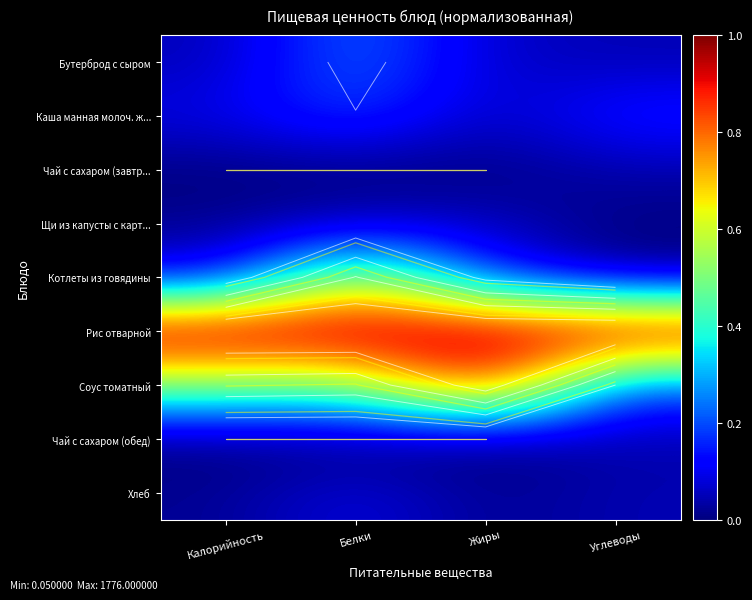

List the series in order of their peak value, highest first.

Рис отварной, Соус томатный, Котлеты из говядины, Бутерброд с сыром, Каша манная молоч. ж..., Хлеб, Щи из капусты с карт..., Чай с сахаром (завтр..., Чай с сахаром (обед)